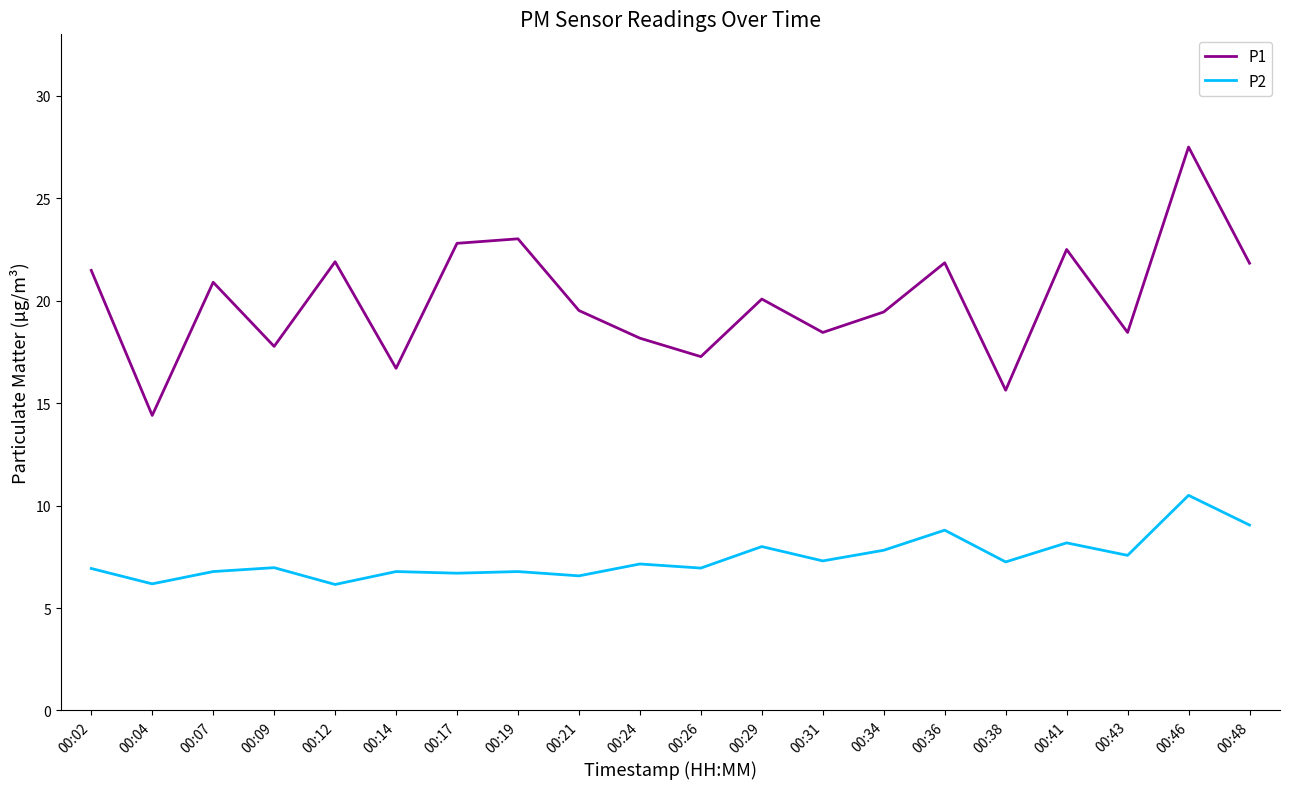

True or false: P2 has more than 0 interior local peaks.

True